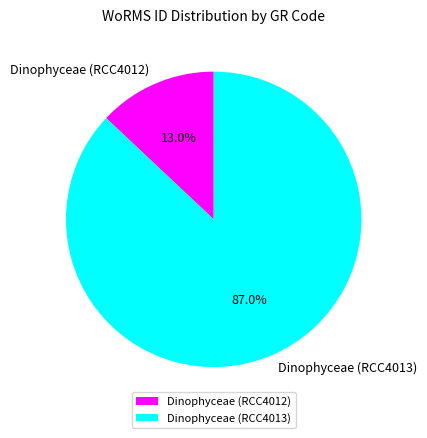

To the nearest percent, what is the difference between the largest and smallest slice percentages?

74%